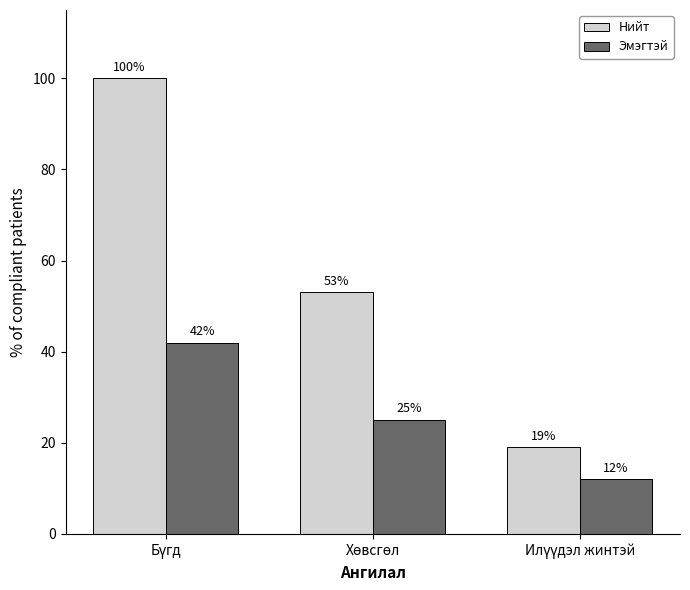

How many groups of bars are there?

3